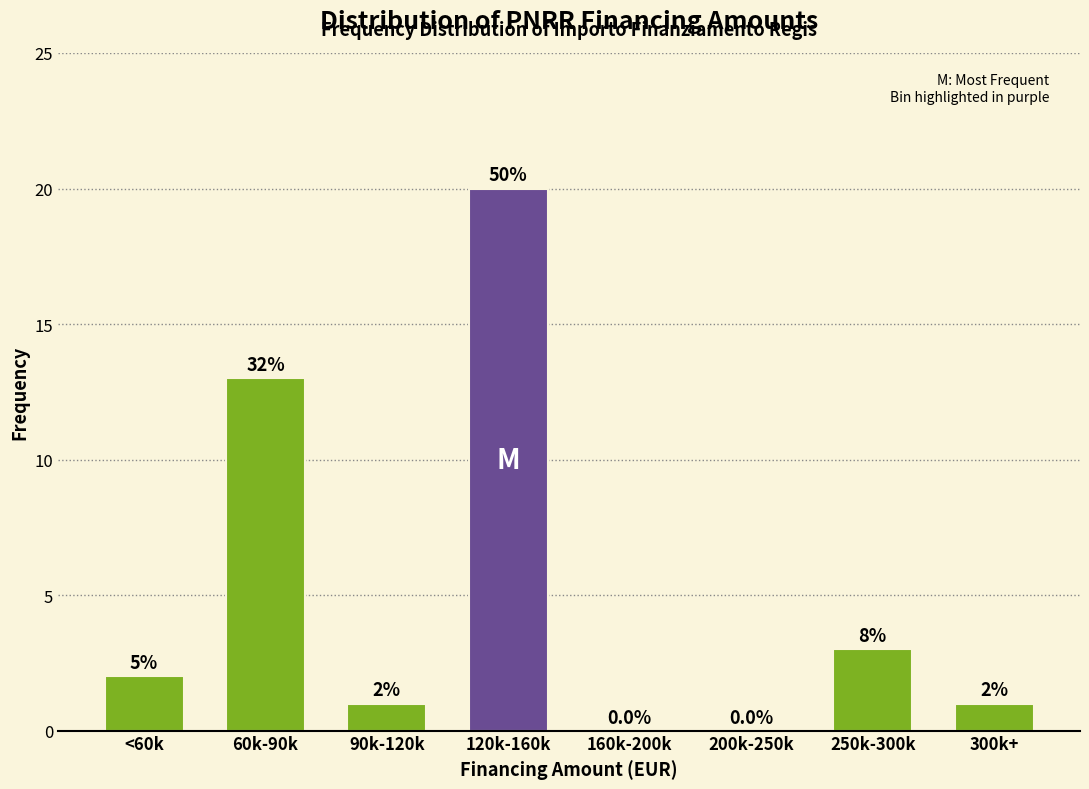

Reading right to left, what are all the values shown in this chart?

300k+=1	250k-300k=3	200k-250k=0	160k-200k=0	120k-160k=20	90k-120k=1	60k-90k=13	<60k=2